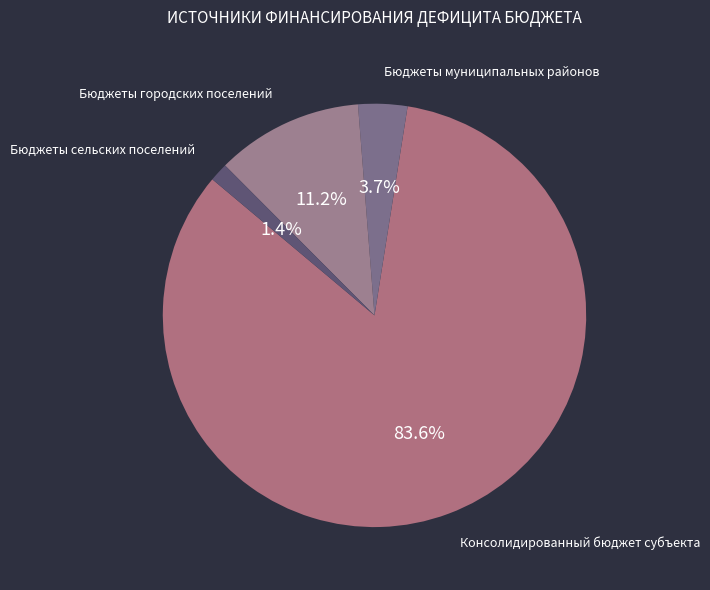

How many slices are in this pie chart?

4